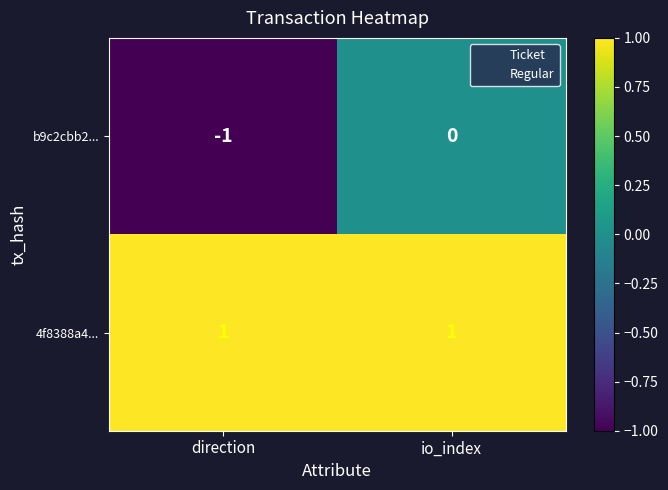

Reading left to right, transcribe all the data shown in this chart.

b9c2cbb2...: direction=-1	io_index=0
4f8388a4...: direction=1	io_index=1